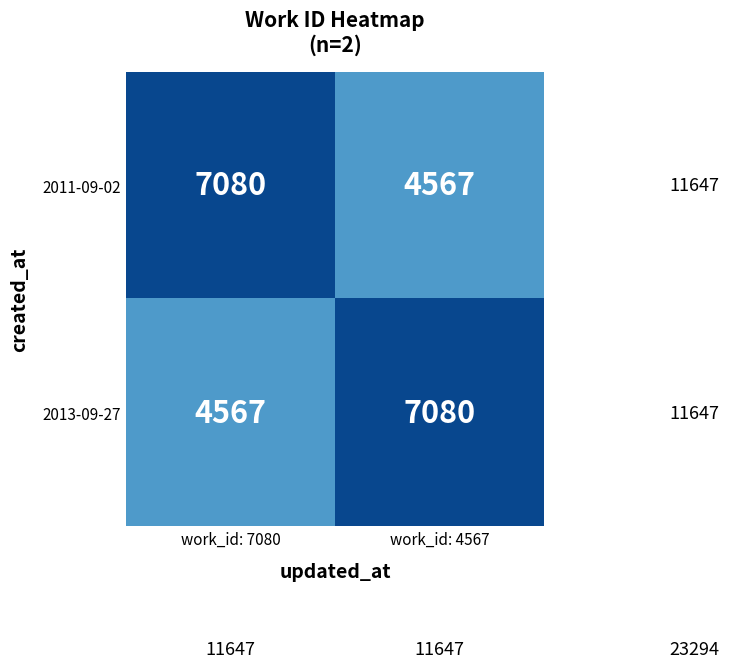

Is it true that 2013-09-27 equals 6499 at work_id: 7080?

False